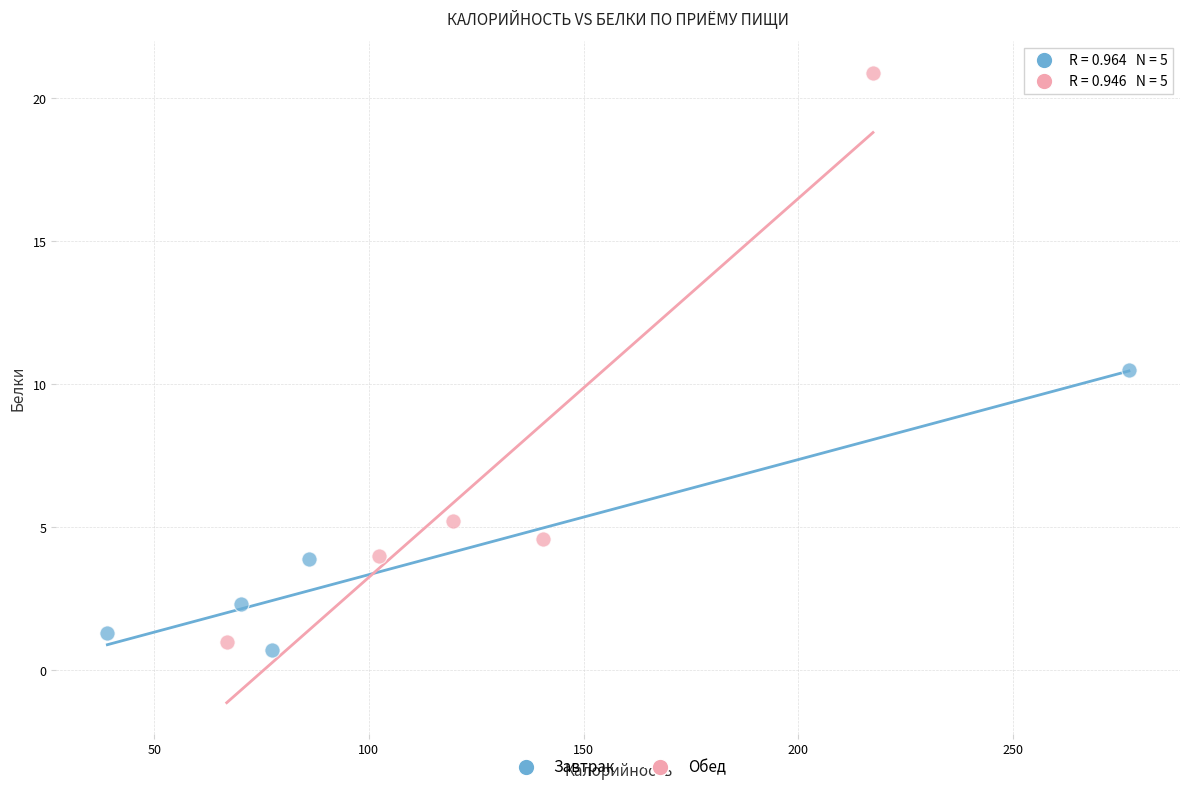

Which series reaches the maximum Y coordinate?

Обед